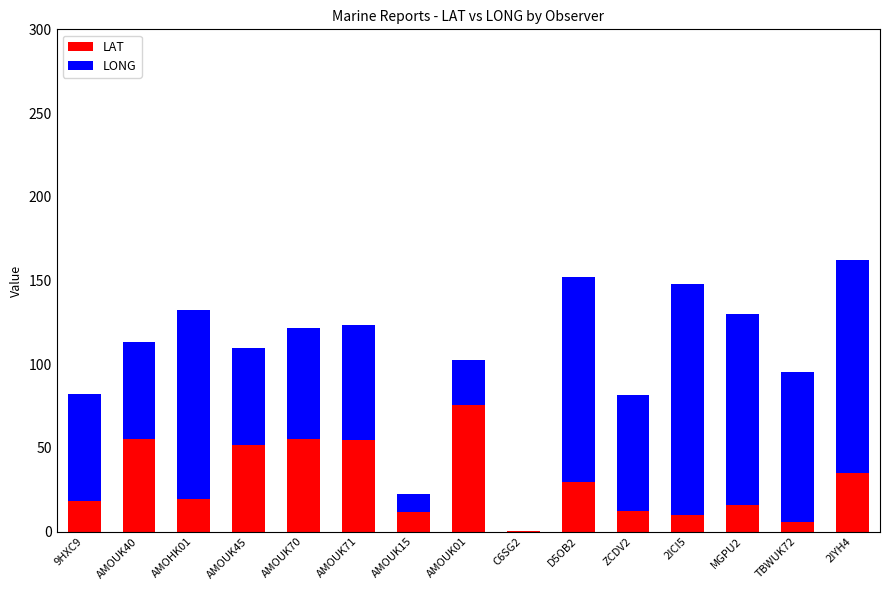

What is the maximum value for LAT?

75.4